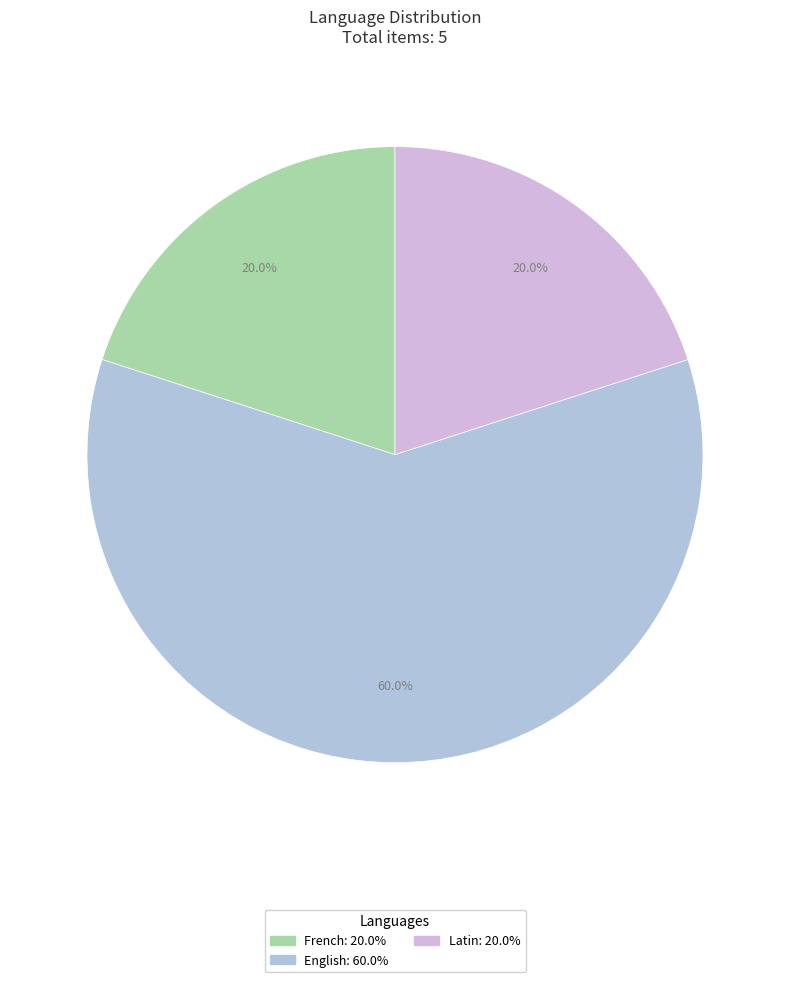

Which has a higher value, French or Latin?

French